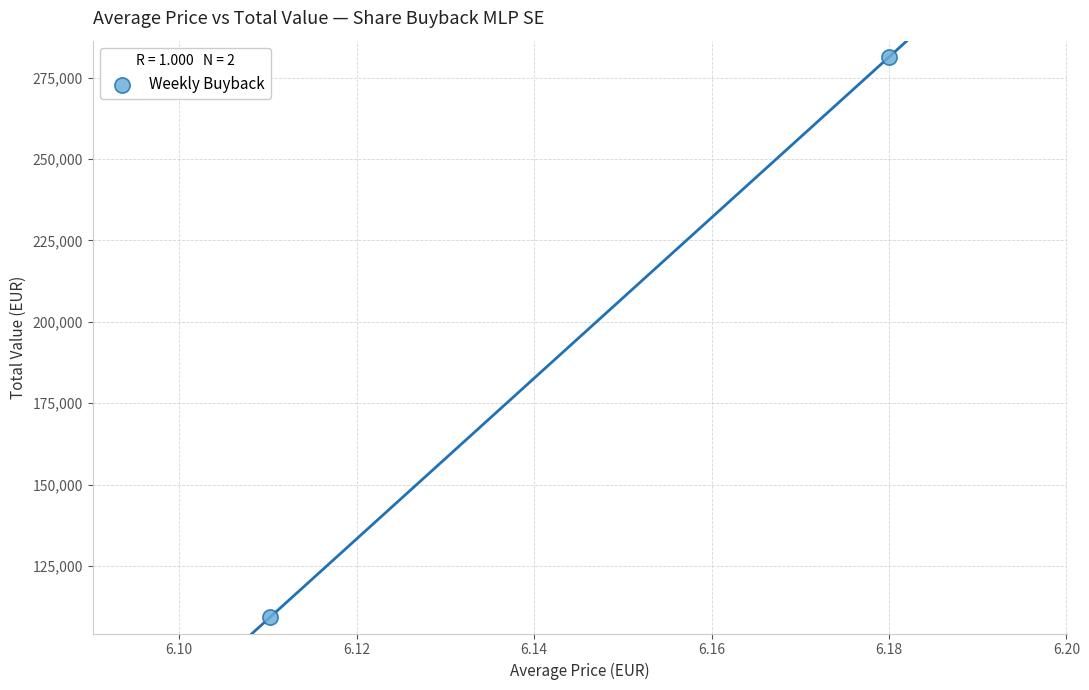

What is the average Y value?

195307.5